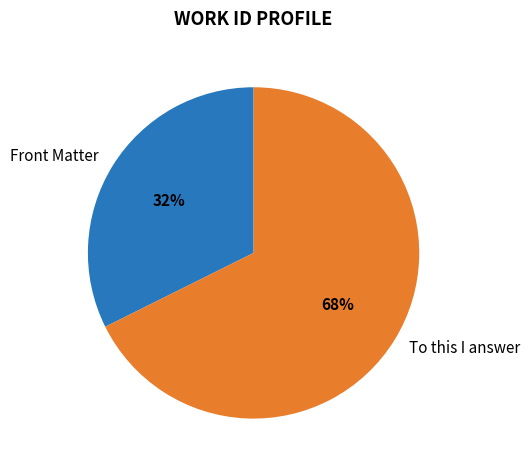

Which slice is the smallest?

Front Matter